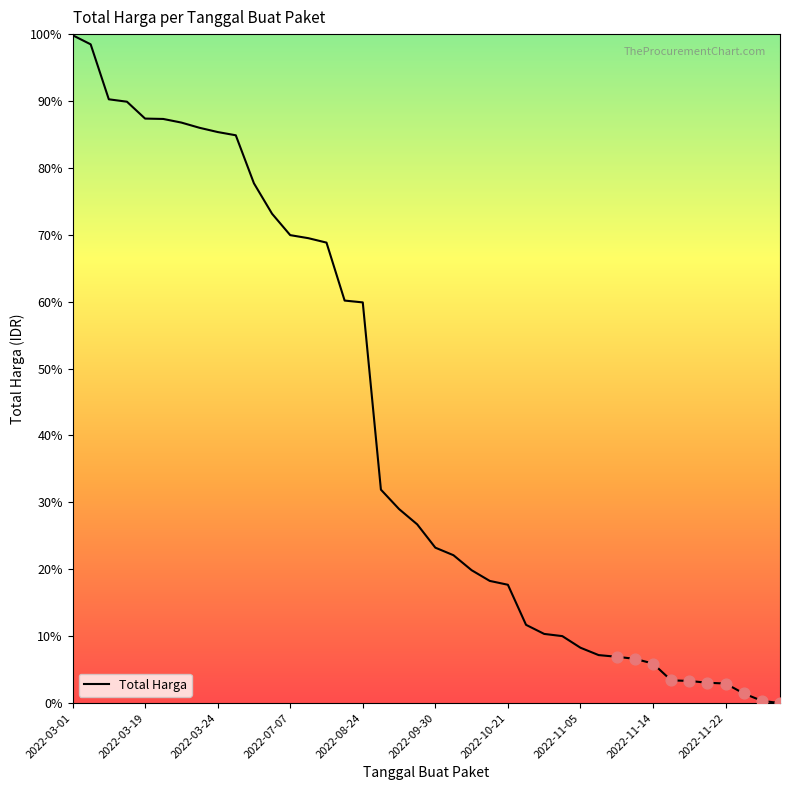

What is the greatest value displayed?

99.8